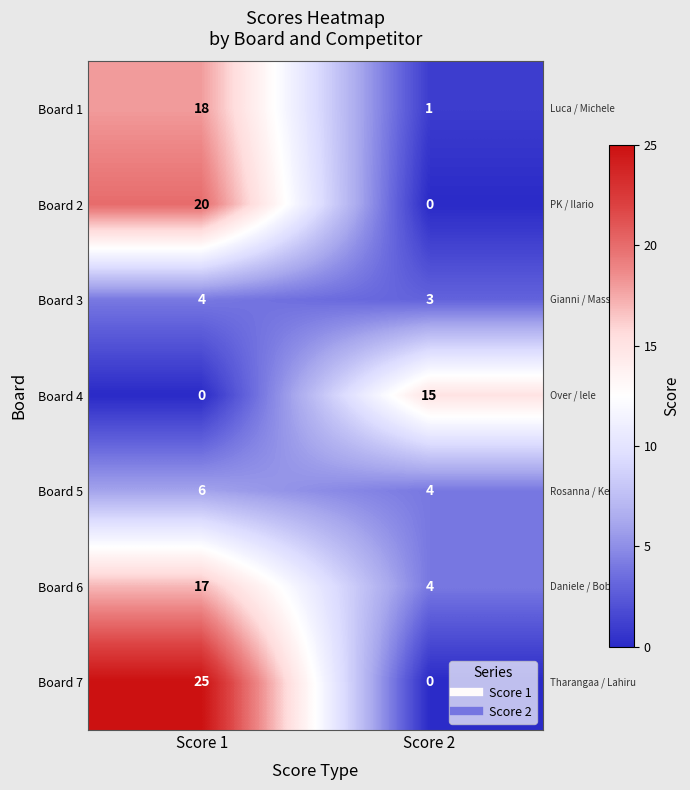

Reading left to right, list all the values displayed in this chart.

Board 1: Score 1=18	Score 2=1
Board 2: Score 1=20	Score 2=0
Board 3: Score 1=4	Score 2=3
Board 4: Score 1=0	Score 2=15
Board 5: Score 1=6	Score 2=4
Board 6: Score 1=17	Score 2=4
Board 7: Score 1=25	Score 2=0